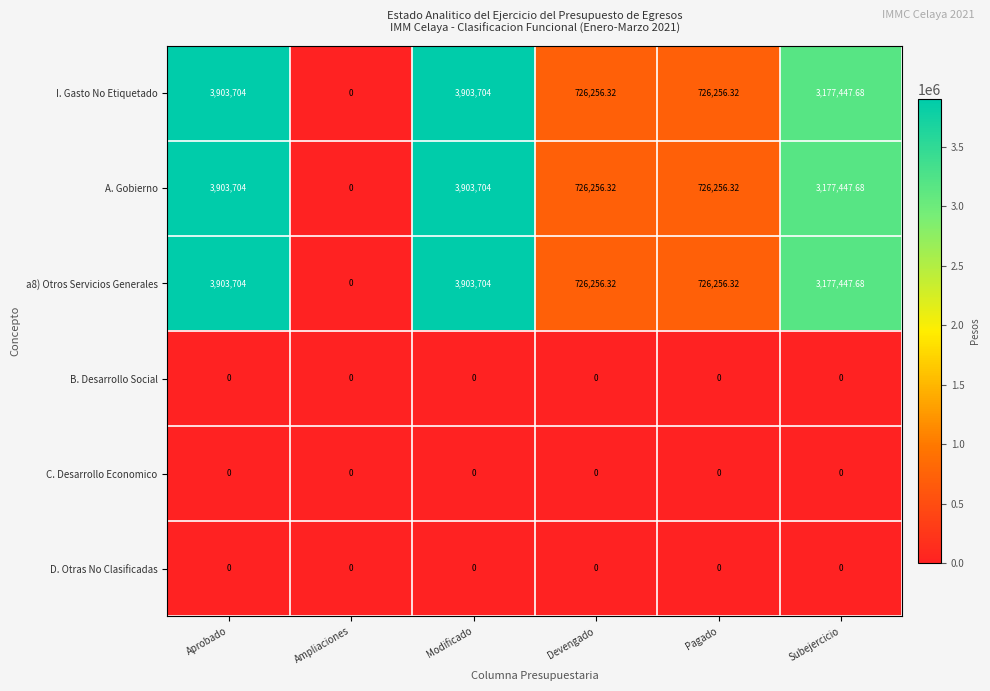

Which category has the lowest value in the a8) Otros Servicios Generales series?

Ampliaciones